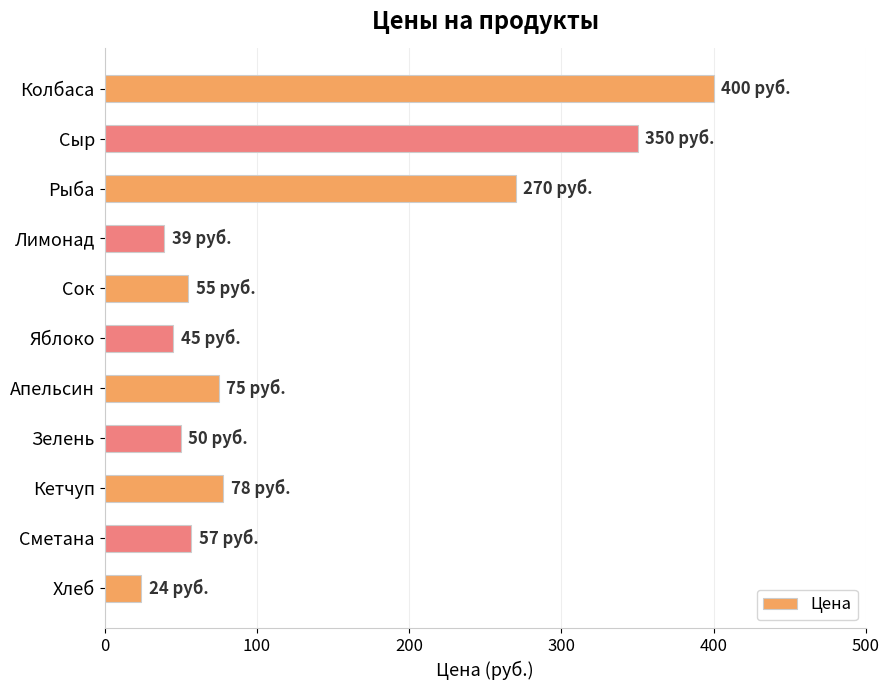

How many series are shown in this chart?

1